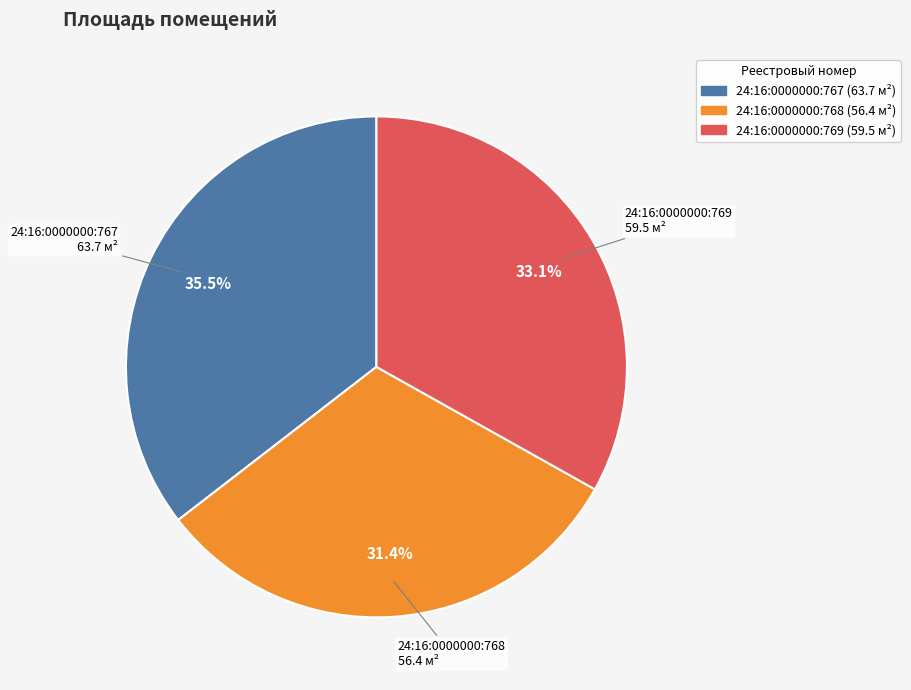

What is the largest slice in the pie chart?

24:16:0000000:767